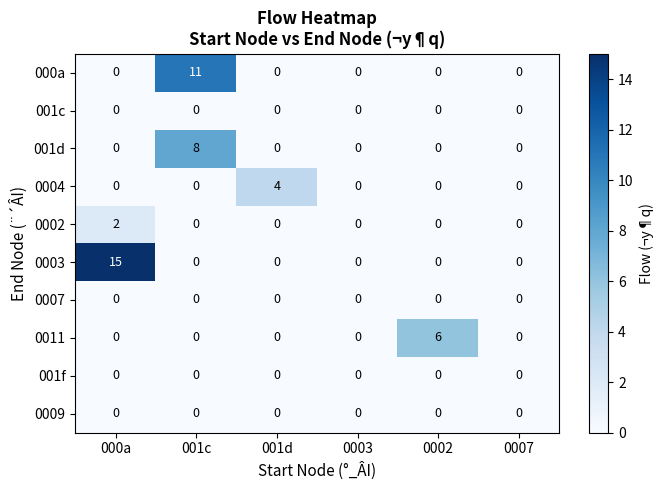

Which series has the widest spread of values?

0003